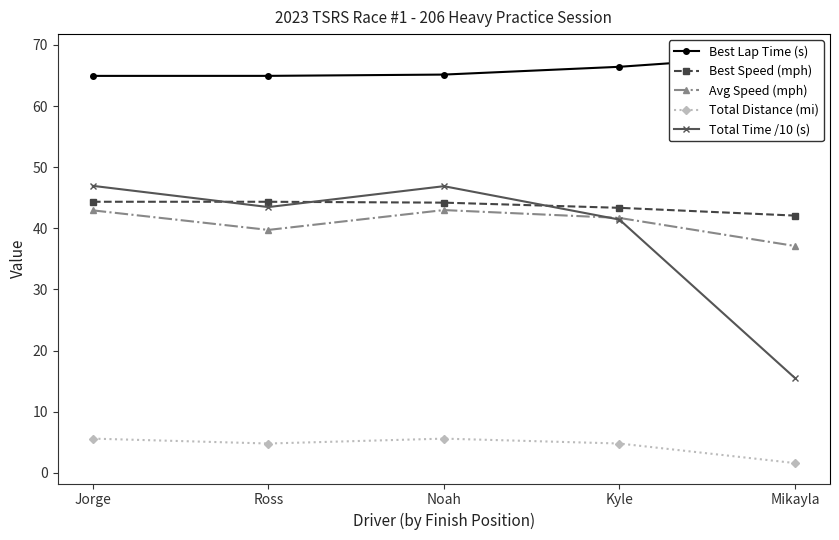

The Best Lap Time (s) series shows 68.4 at Mikayla. True or false?

True